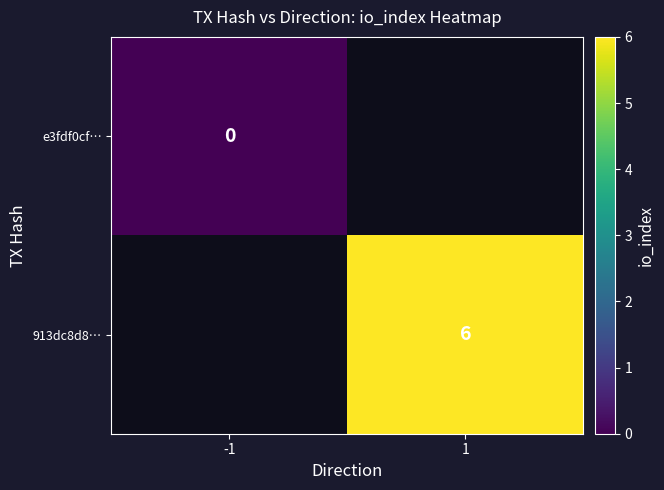

The value of 913dc8d8… at 1 is 10. True or false?

False